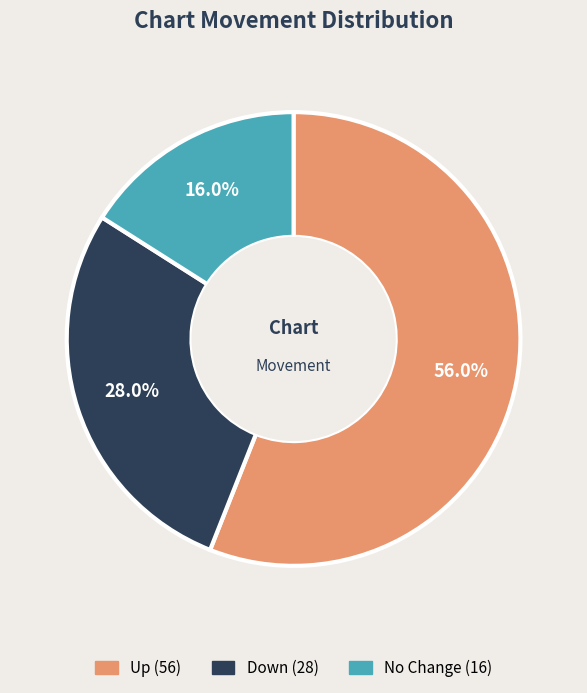

Is there any slice that represents more than half of the pie?

Yes